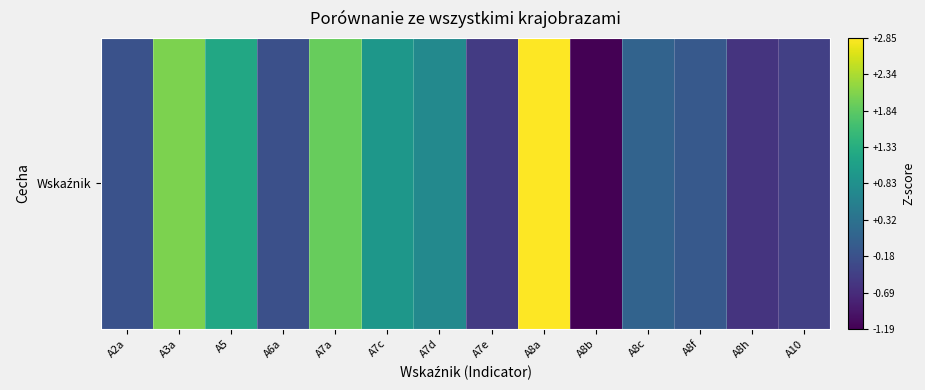

Reading left to right, extract all data points from this chart.

-0.2	2.1	1.2	-0.2	1.9	0.9	0.7	-0.5	2.8	-1.2	0.1	-0.1	-0.6	-0.4